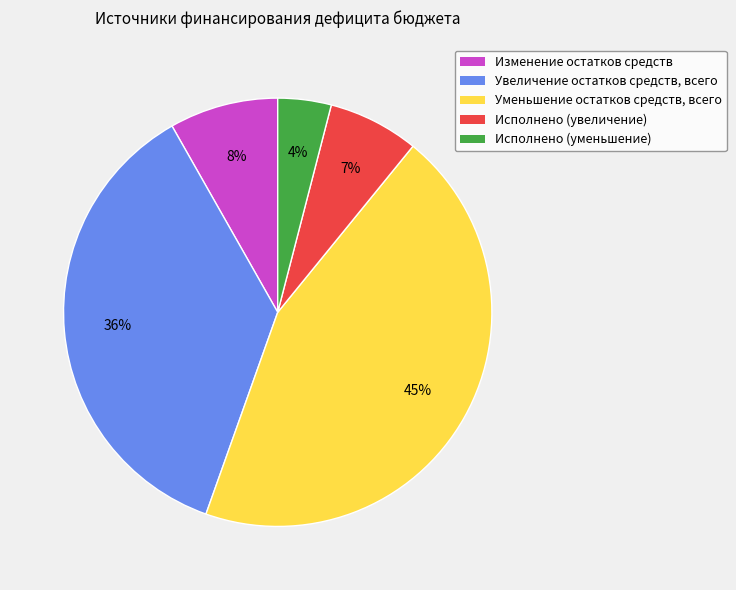

Rank the categories by value from lowest to highest.

Исполнено (уменьшение), Исполнено (увеличение), Изменение остатков средств, Увеличение остатков средств, всего, Уменьшение остатков средств, всего